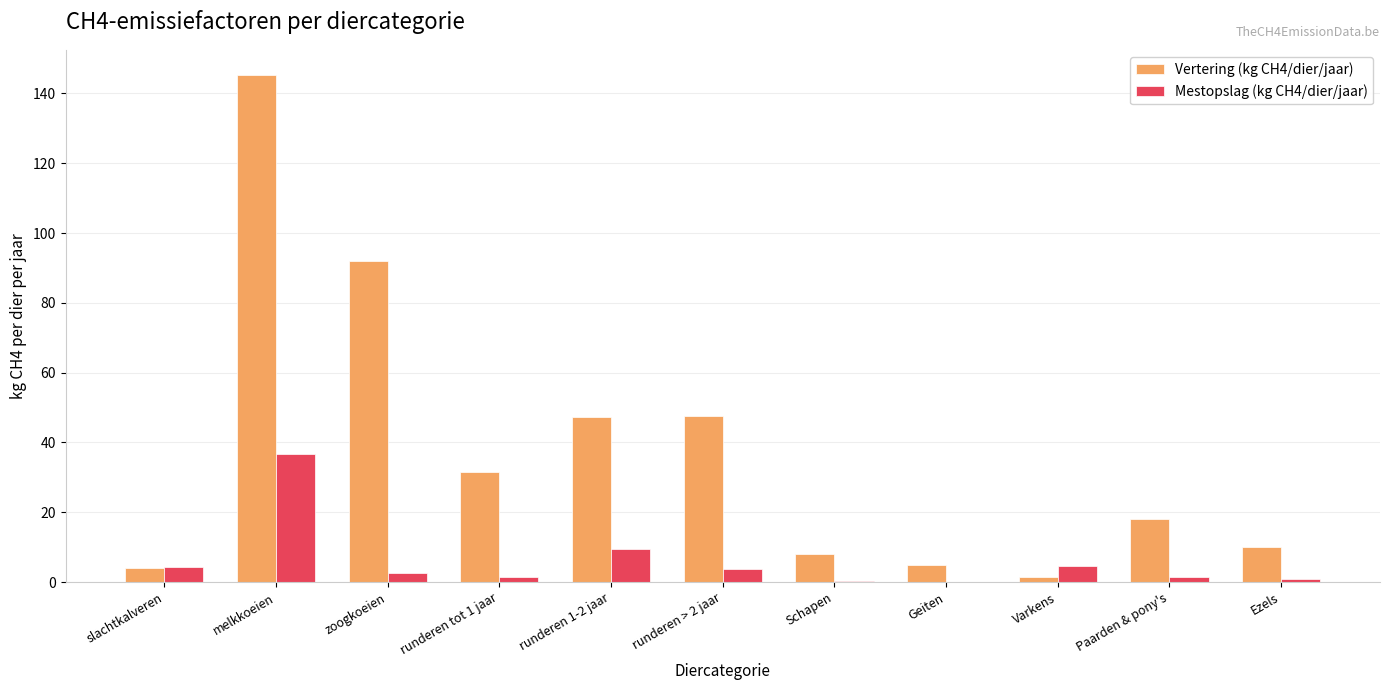

What is the highest value of the Mestopslag (kg CH4/dier/jaar) series?

36.7